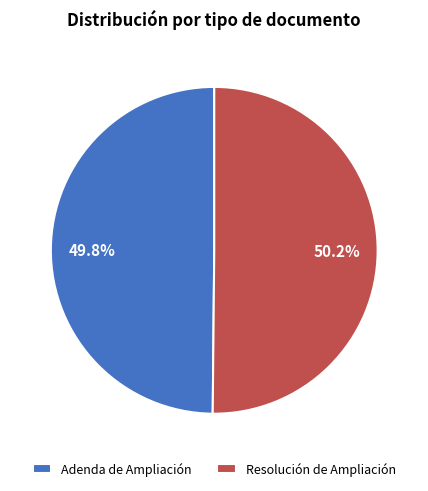

Does any single category account for the majority?

Yes